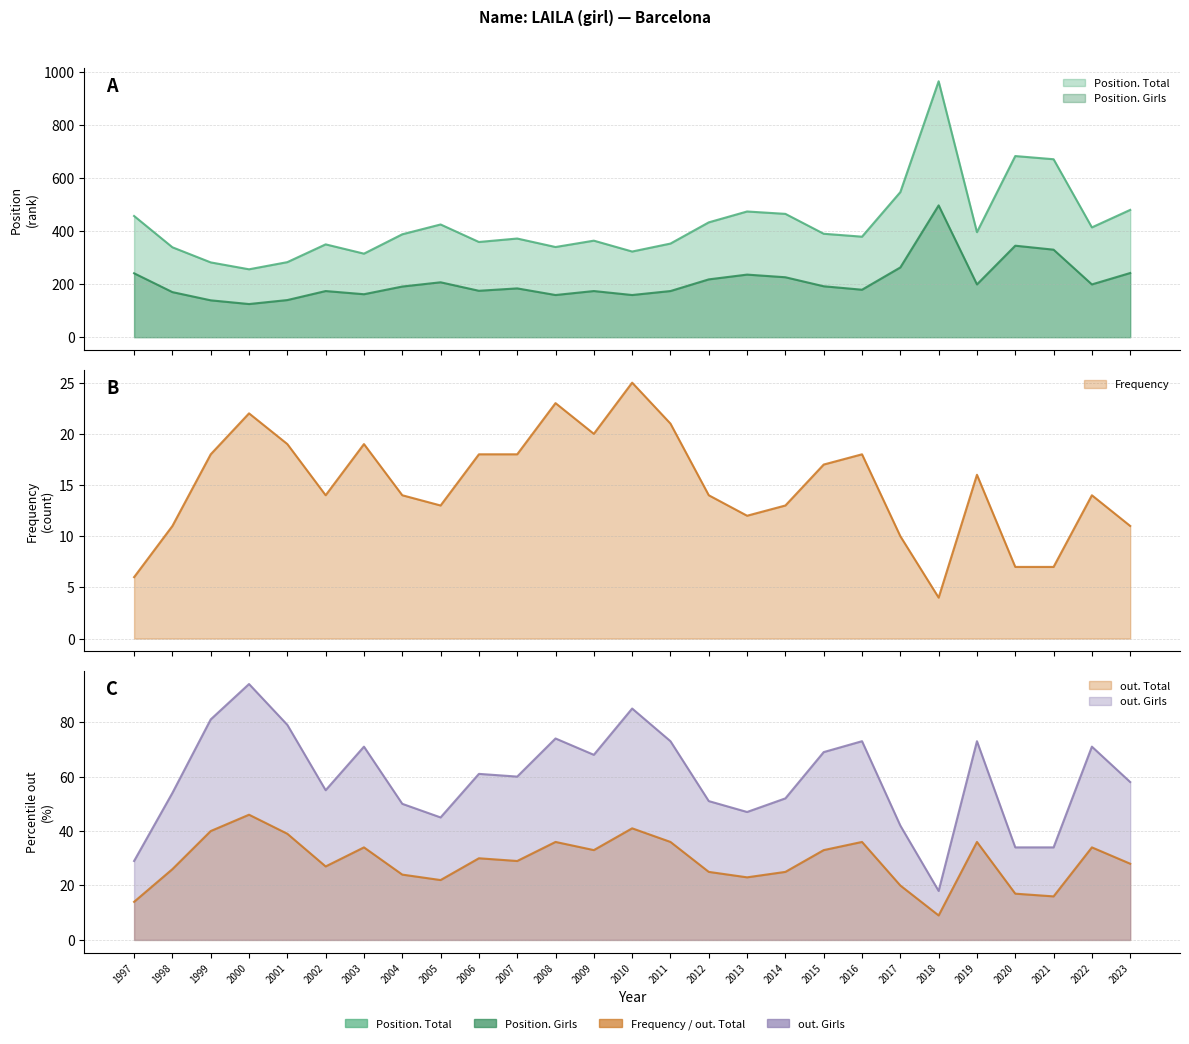

Read the Position. Total value at 2001, to the nearest 10.

280